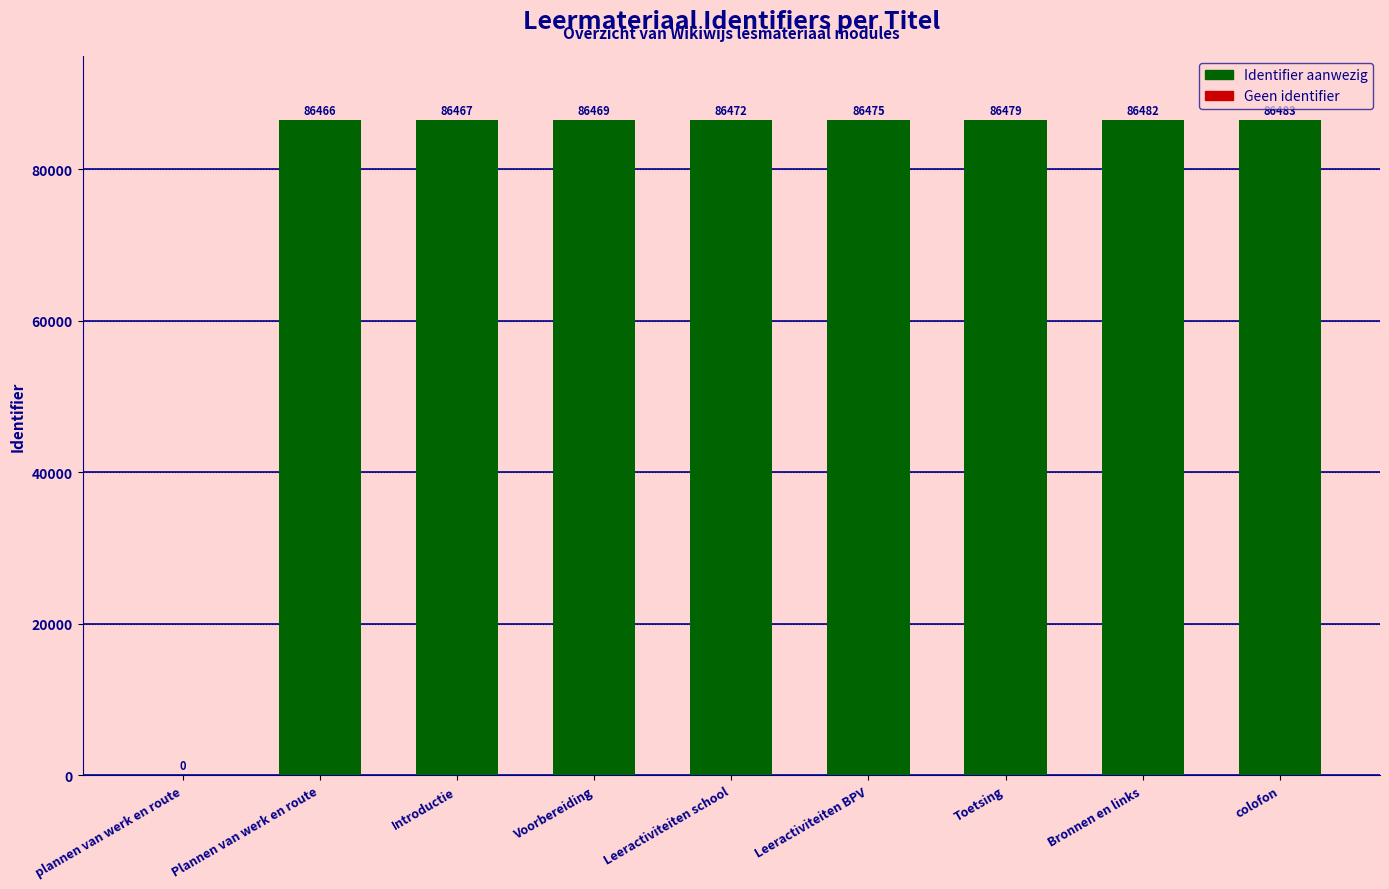

At which category does the chart reach its peak across all series?

colofon